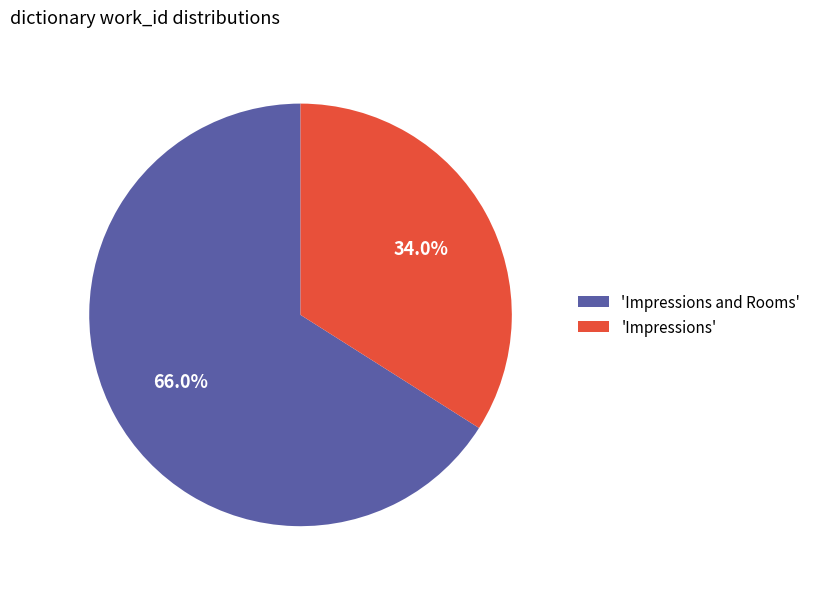

Between 'Impressions and Rooms' and 'Impressions', which is larger?

'Impressions and Rooms'